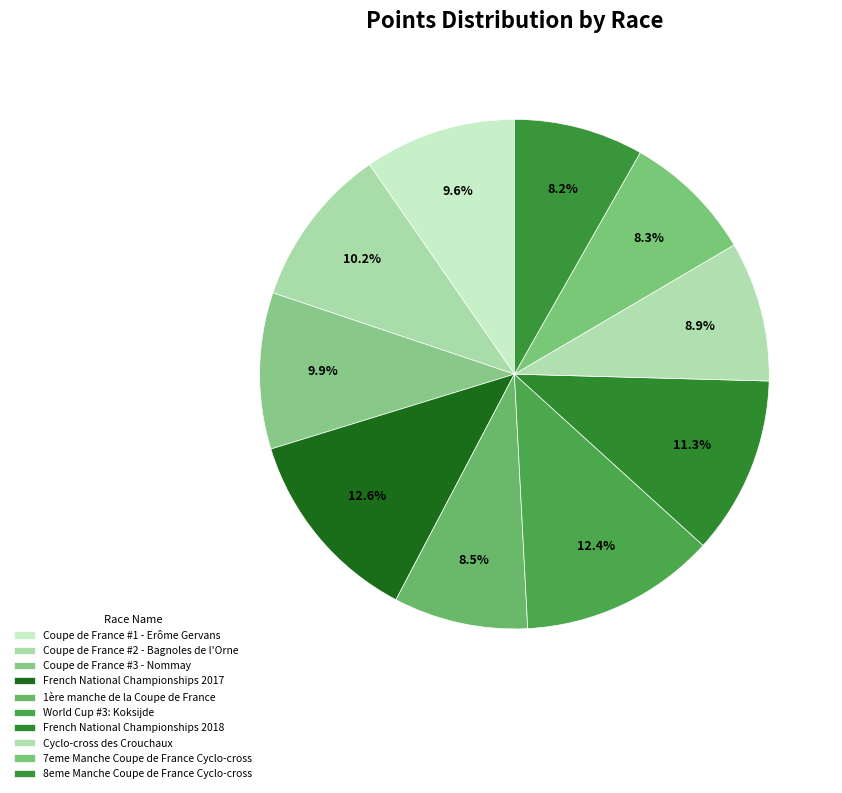

Between 1ère manche de la Coupe de France and Coupe de France #2 - Bagnoles de l'Orne, which is larger?

Coupe de France #2 - Bagnoles de l'Orne